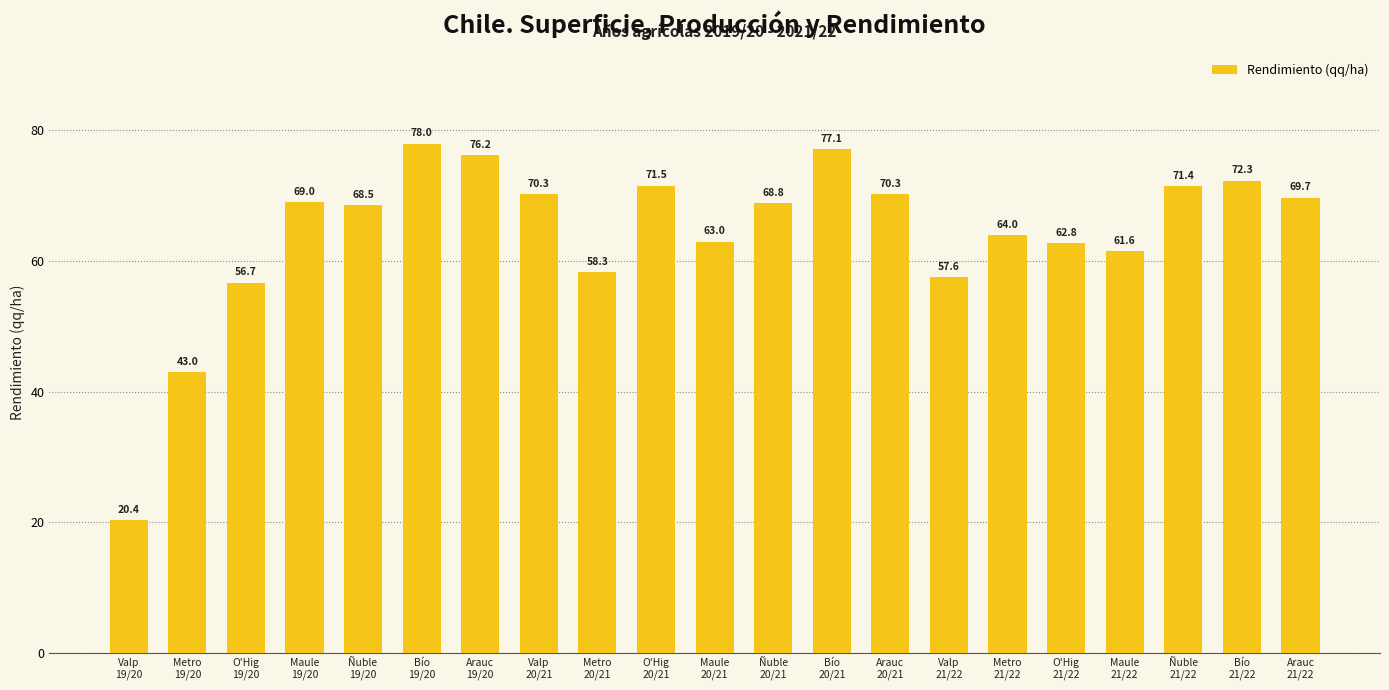

What is the difference between the maximum and minimum values?

57.6